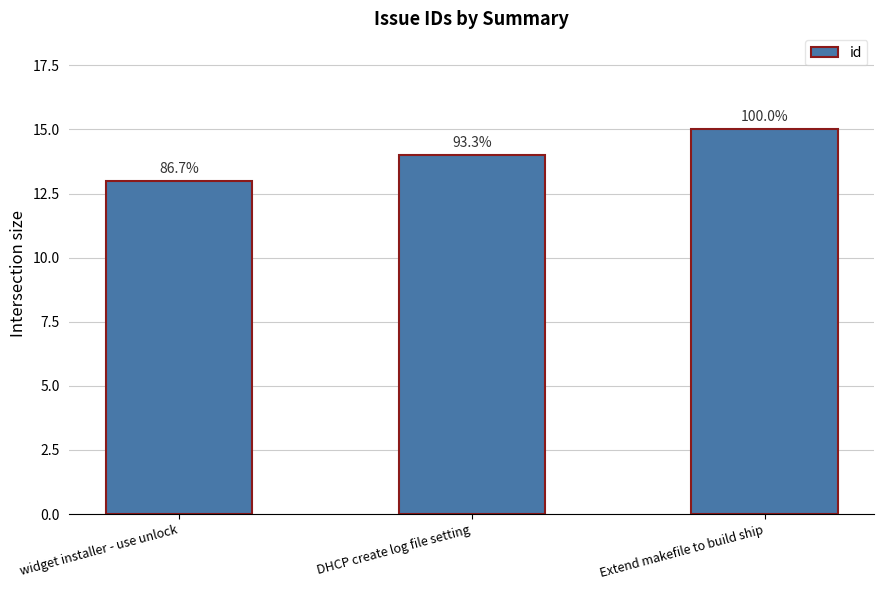

Does the chart contain stacked bars?

No